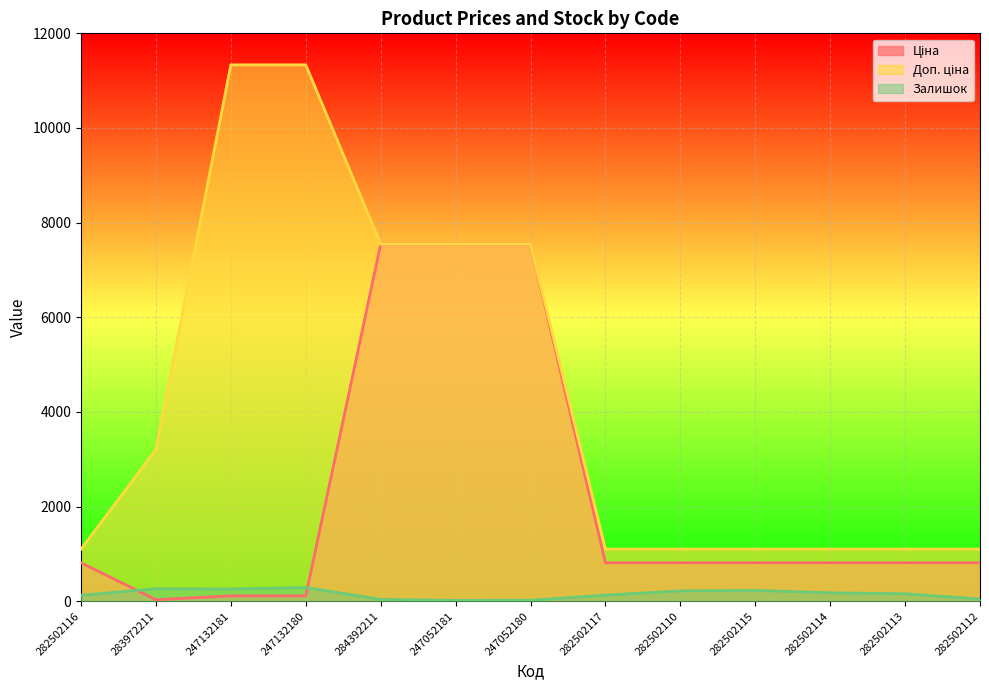

How many lines are shown in the chart?

3